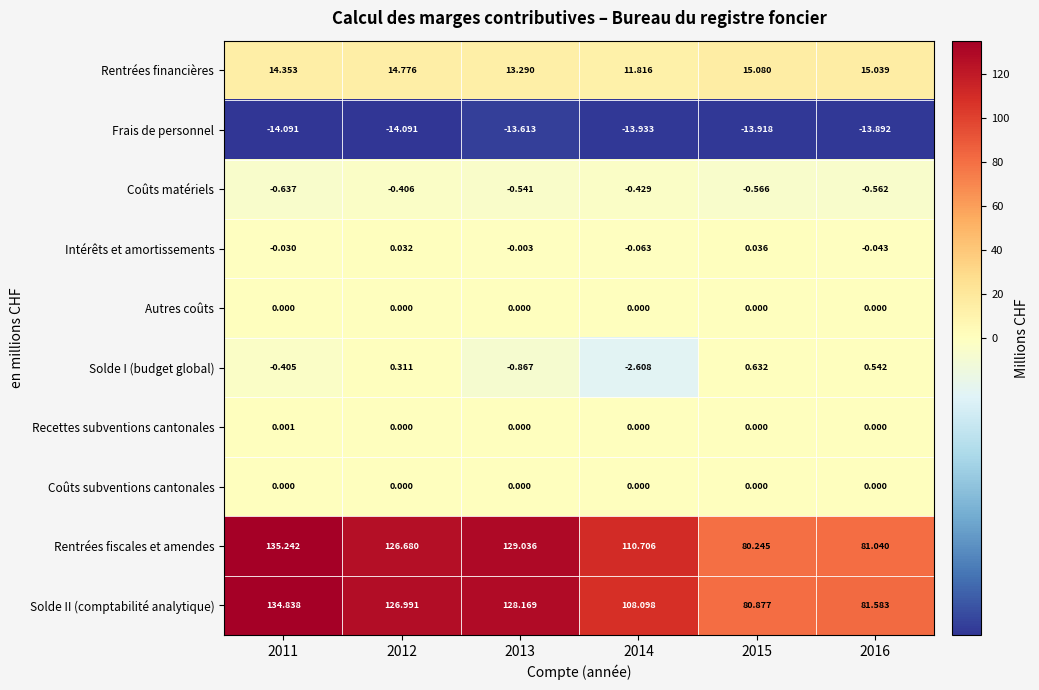

What is the difference between the highest and lowest values at 2012?

141.1